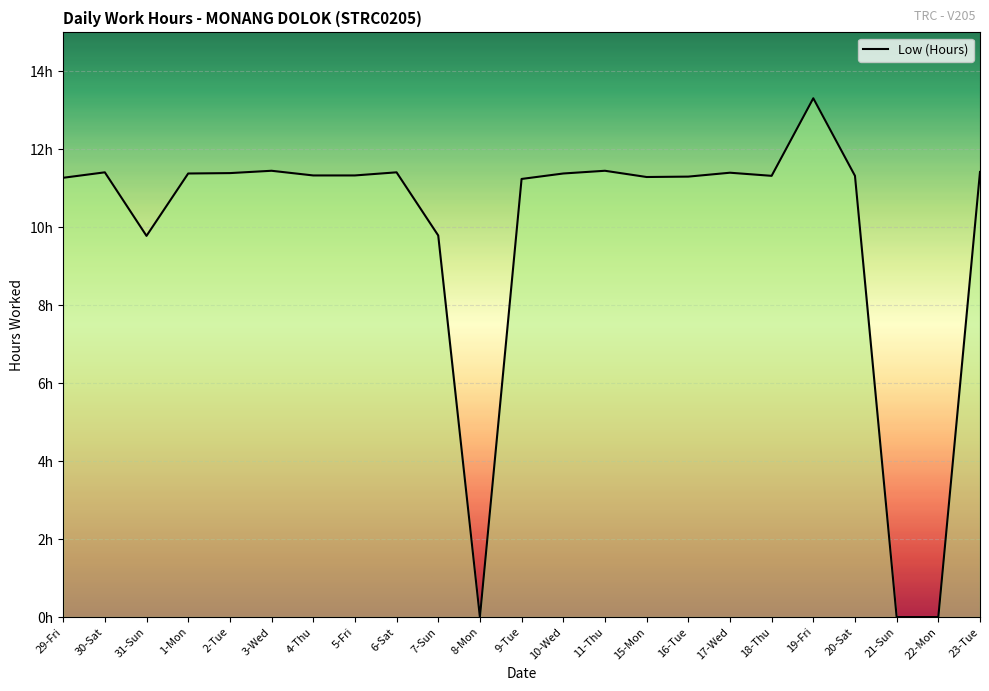

How many values exceed 11?

18